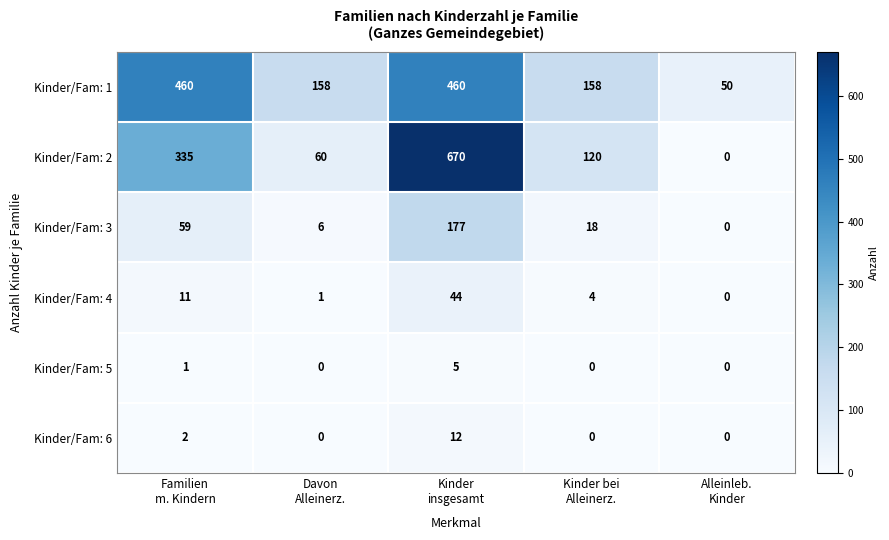

What is the difference between the maximum and minimum values in the Kinder/Fam: 5 series?

5